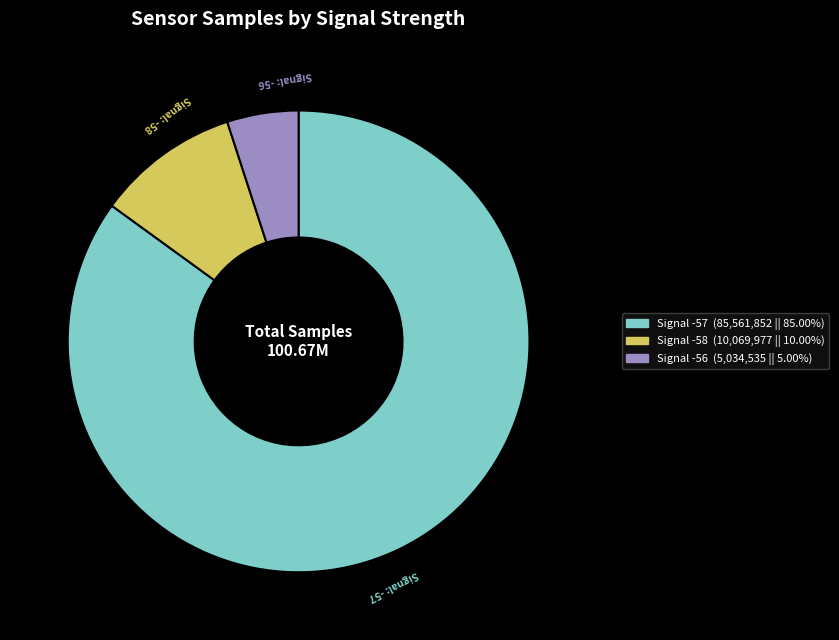

Is there any slice that represents more than half of the pie?

Yes